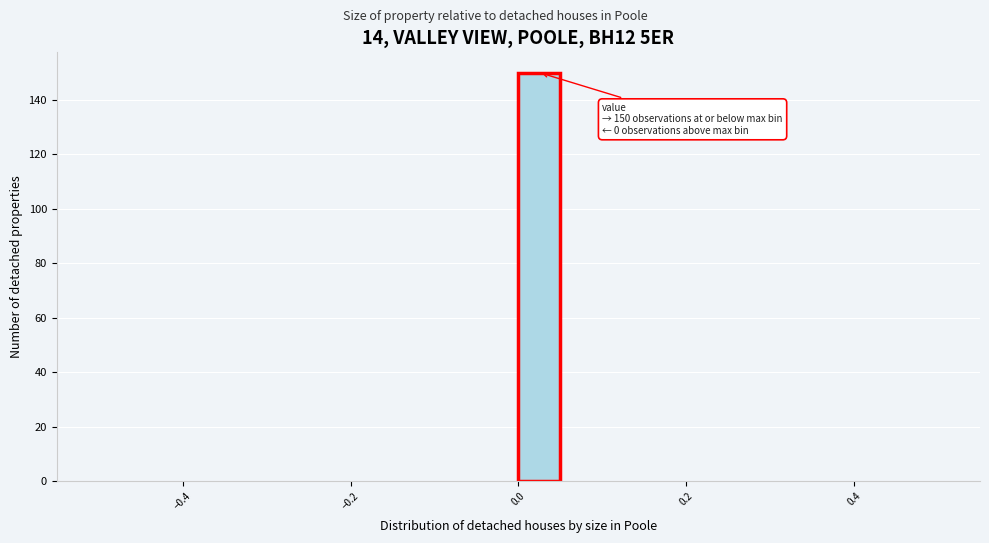

Around what value on the x-axis is the tallest bar? Give the approximate position of its centre, as read against the axis.

0.02